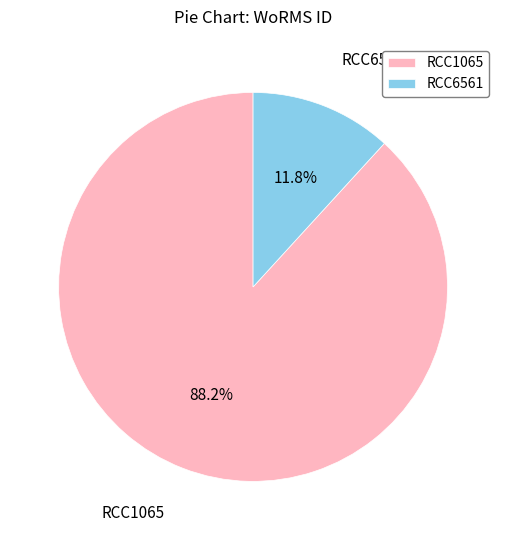

True or false: RCC1065 accounts for 96% of the total.

False